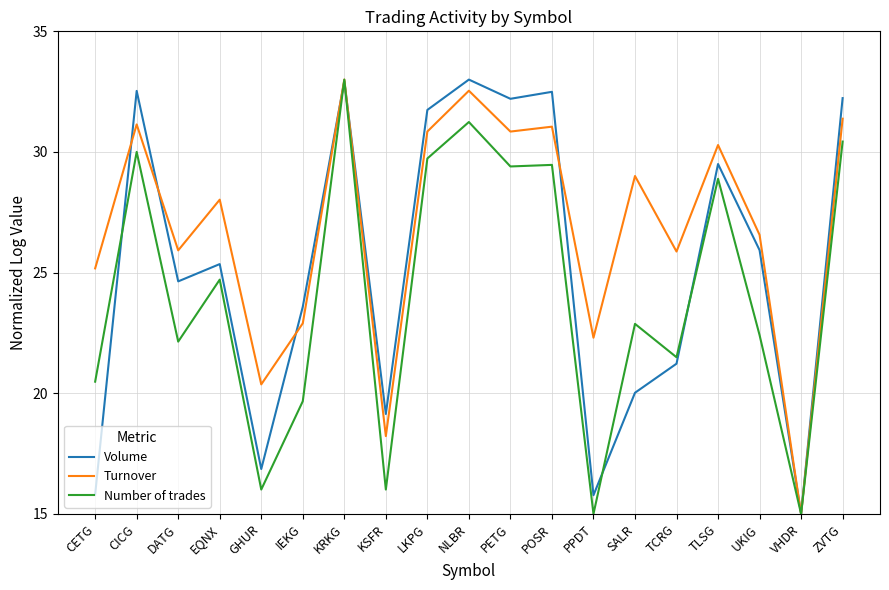

At how many categories does at least one series exceed 24?

14